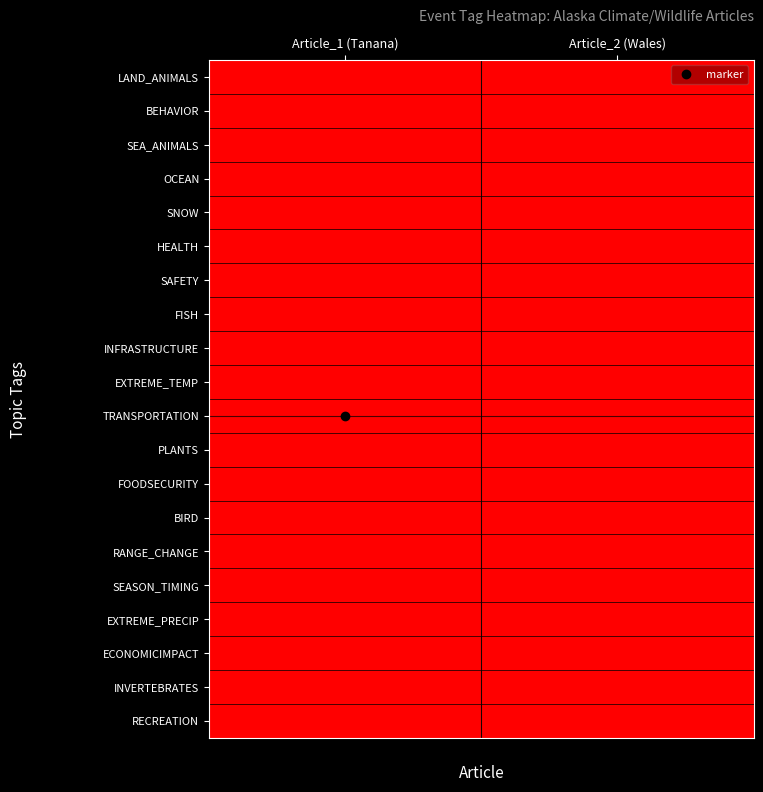

Count the number of data series in this chart.

20